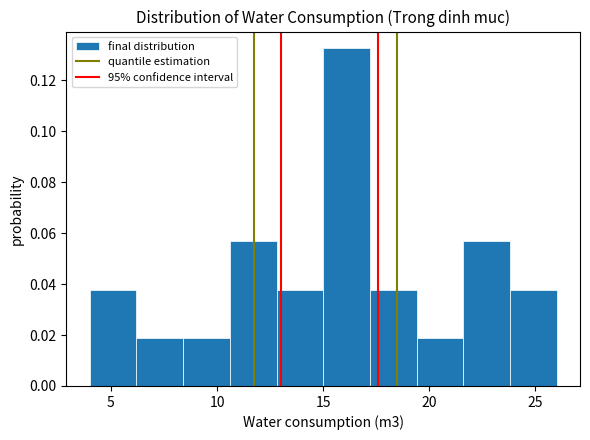

Over which range of the x-axis is the bar tallest?

15.0 to 17.2